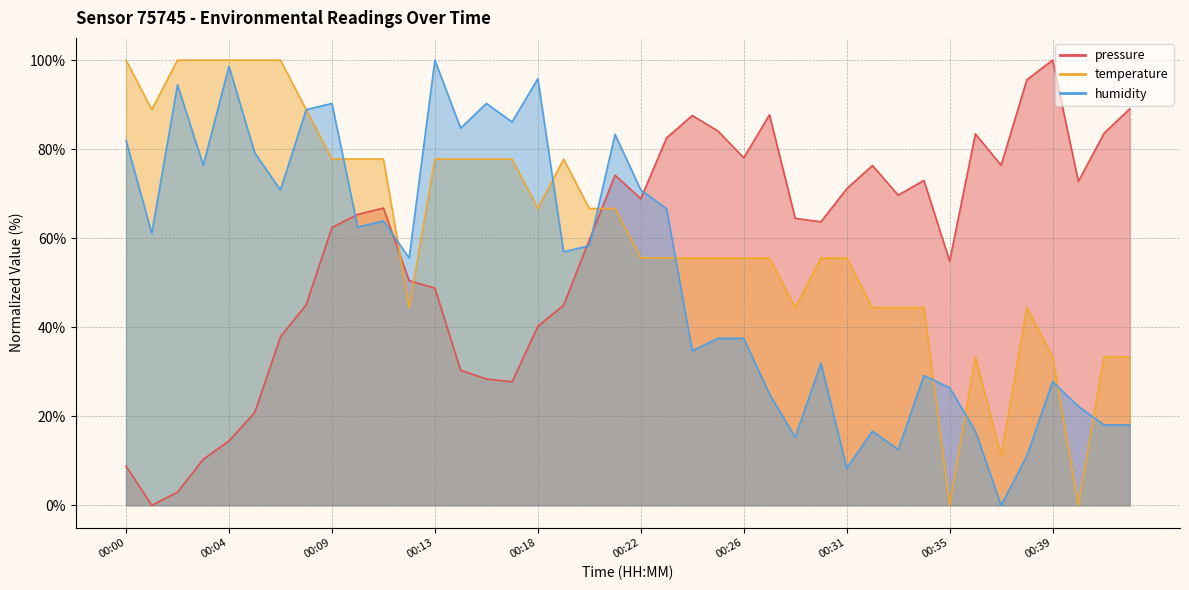

Rank the series by their average value, from highest to lowest.

temperature, pressure, humidity